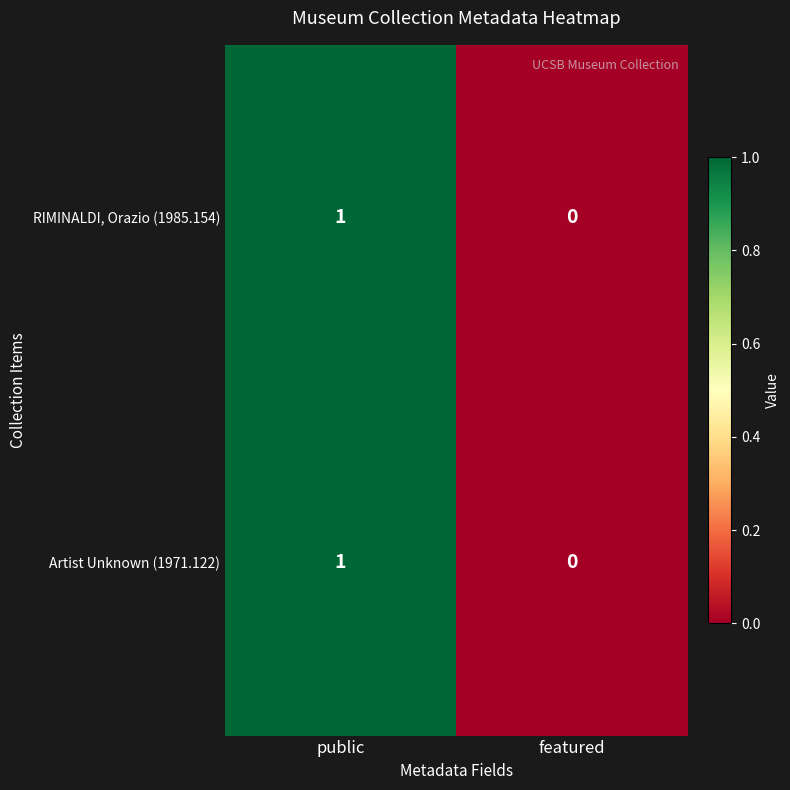

The RIMINALDI, Orazio (1985.154) series shows 1 at featured. True or false?

False